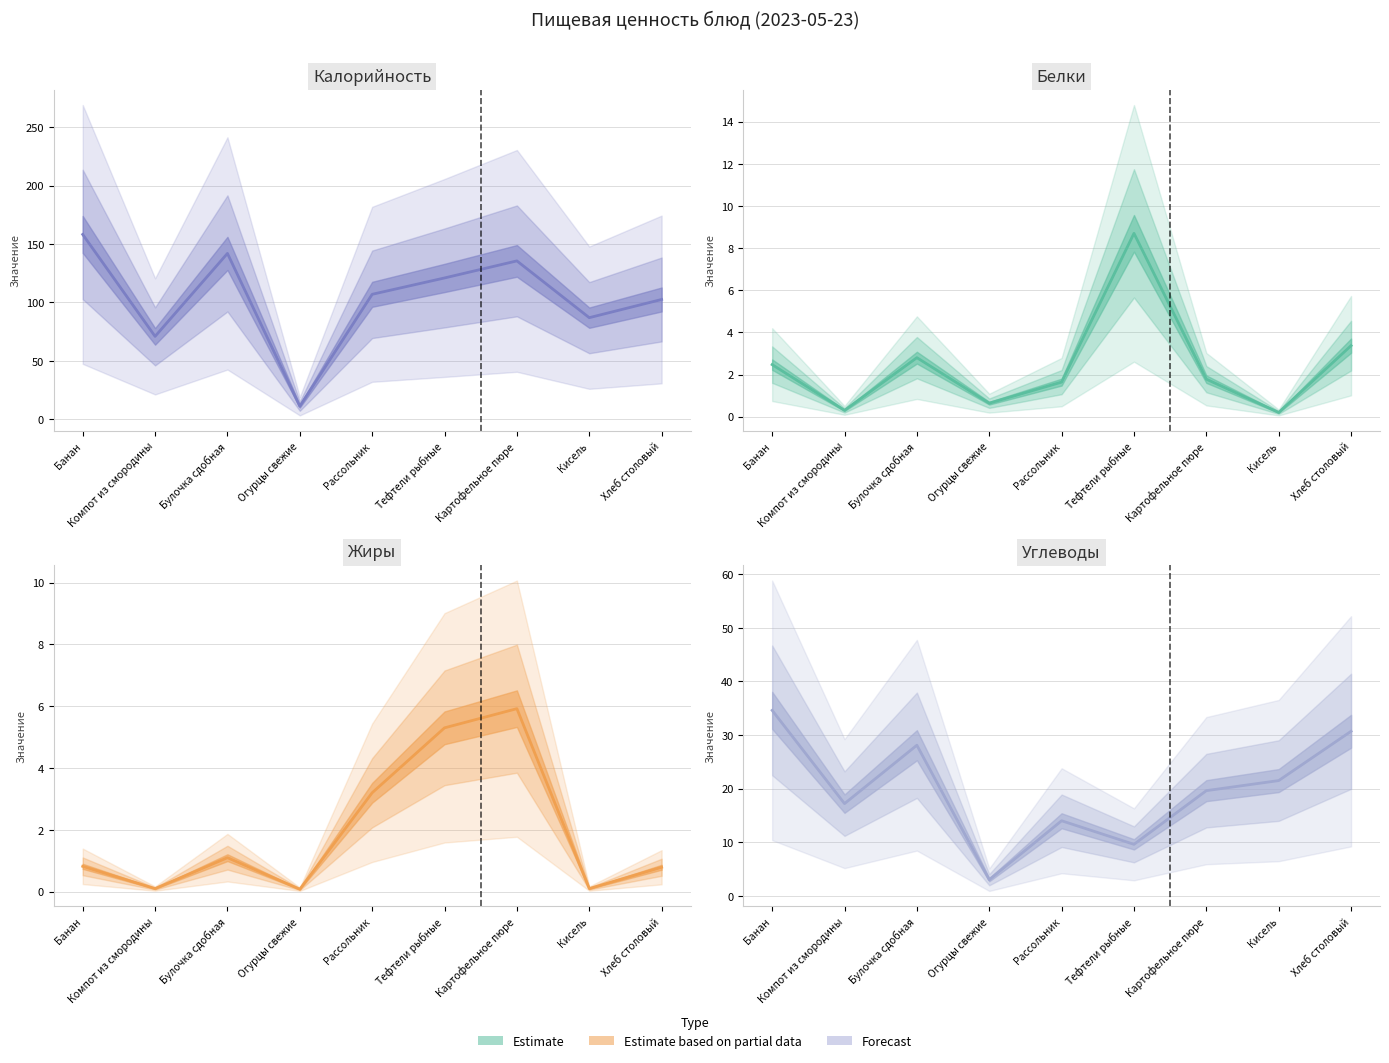

What is the highest value of the Калорийность (line) series?

158.2